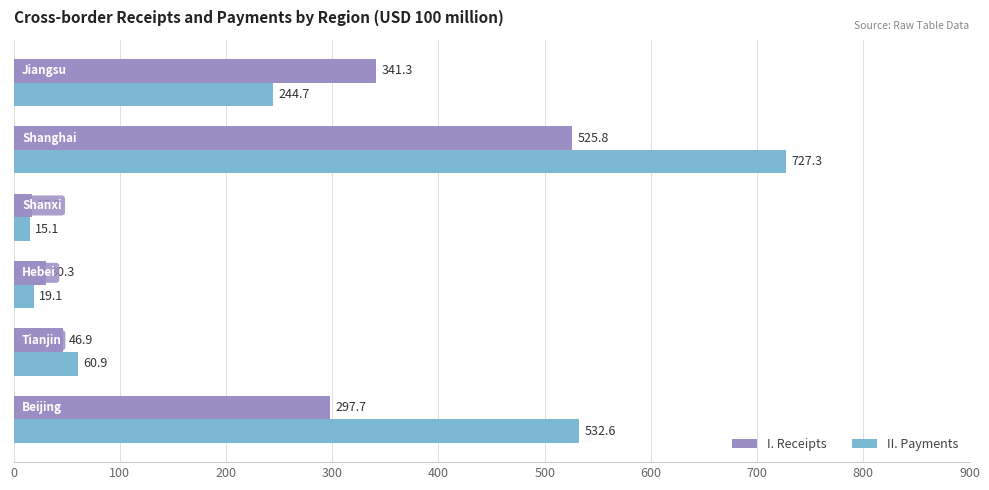

Which series has the largest total across all categories?

II. Payments